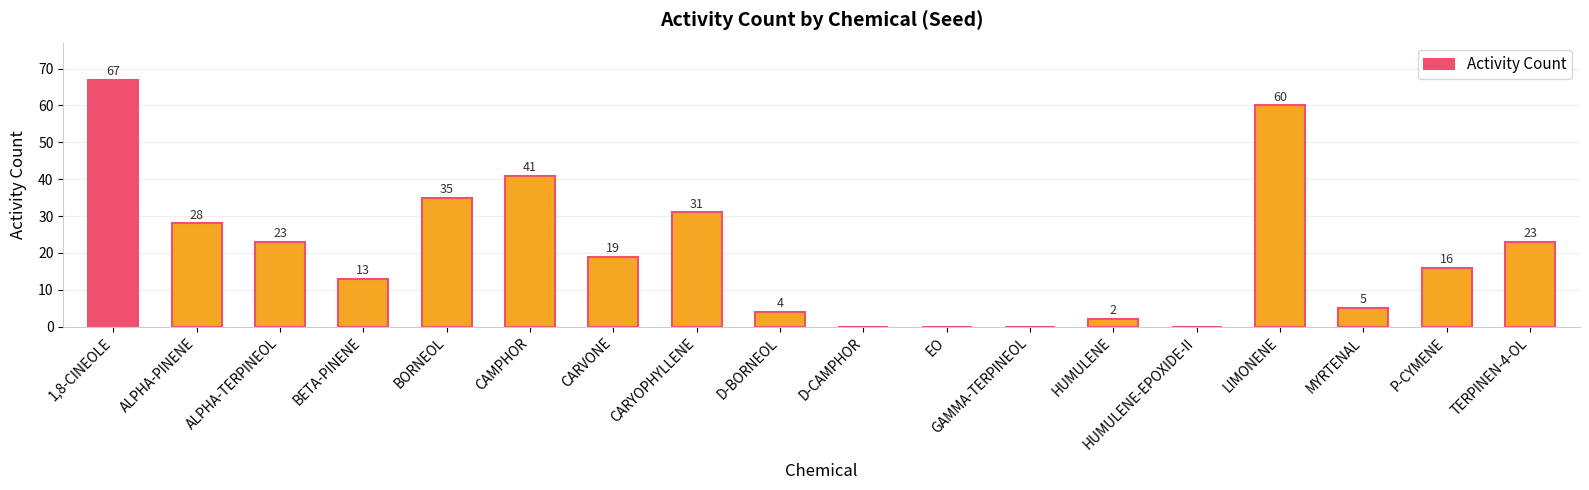

True or false: the data shows 36 at ALPHA-TERPINEOL.

False